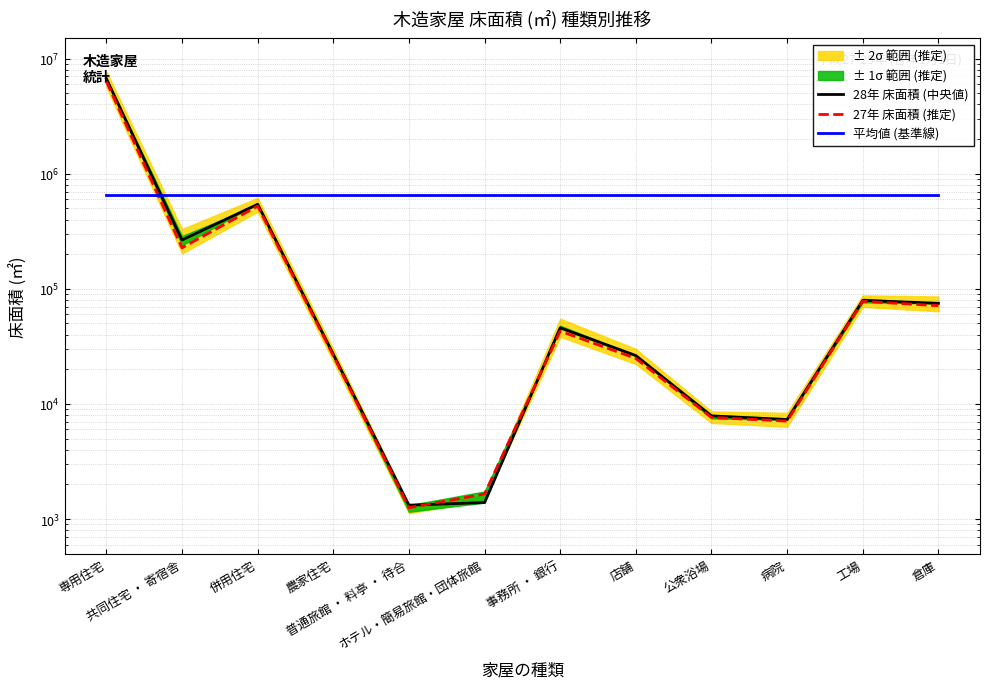

What is the value of the 27年 床面積 (推定) point at the 1st from the left?

6337438.6